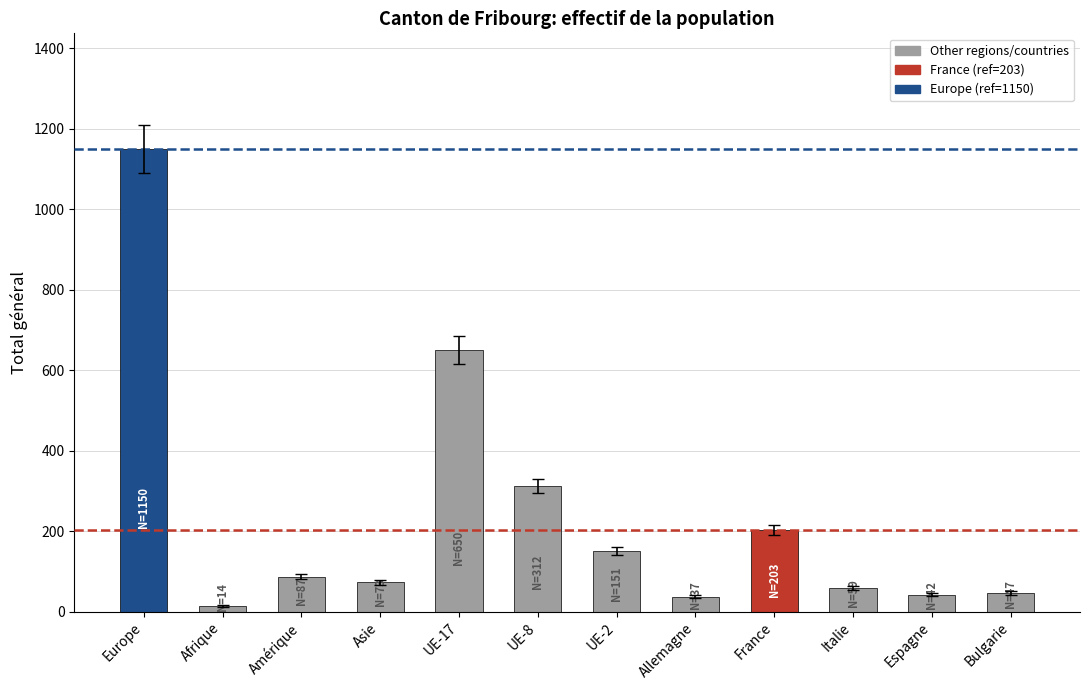

What is the difference between the second highest and second lowest values?

613